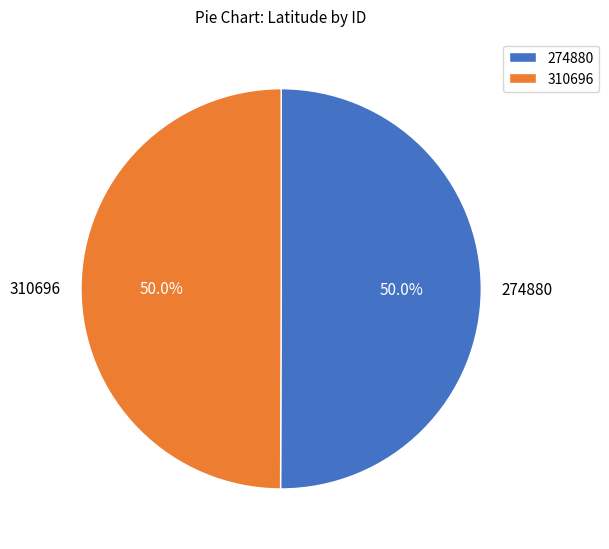

True or false: 310696 accounts for 50% of the total.

True